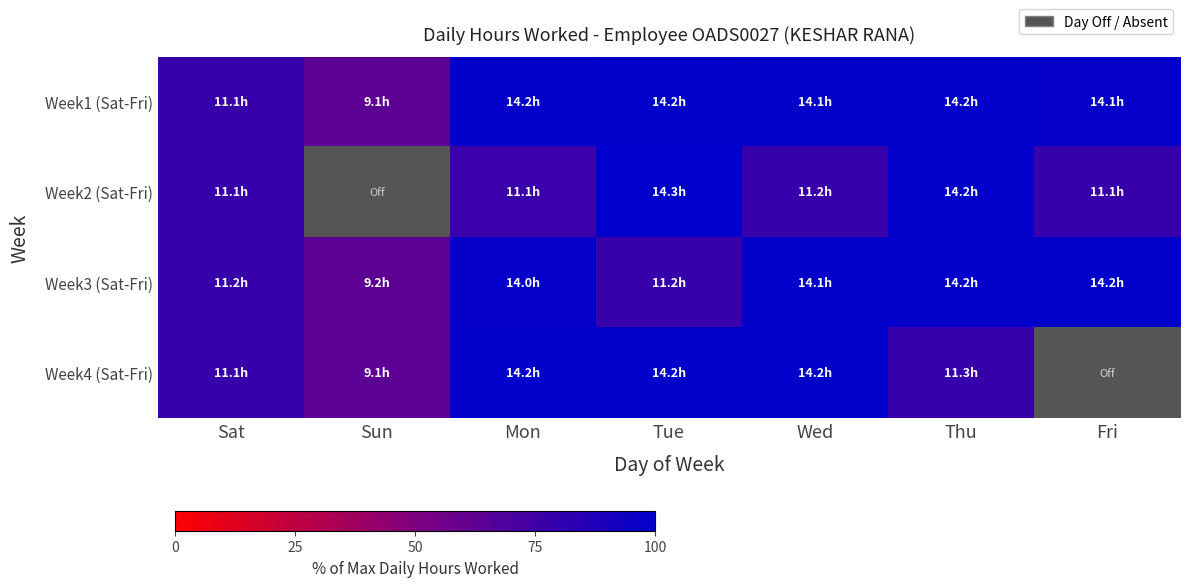

True or false: Week3 (Sat-Fri) has a value of 129.2 at Sat.

False